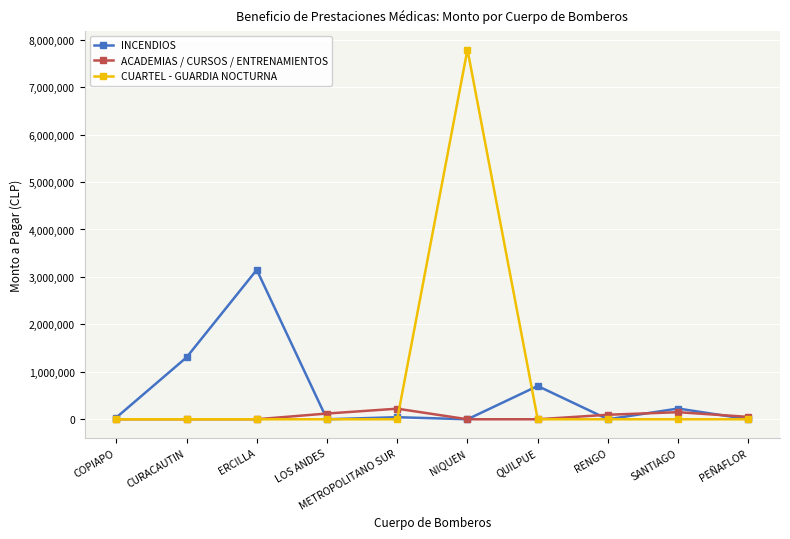

True or false: CUARTEL - GUARDIA NOCTURNA has a value of 0 at QUILPUE.

True